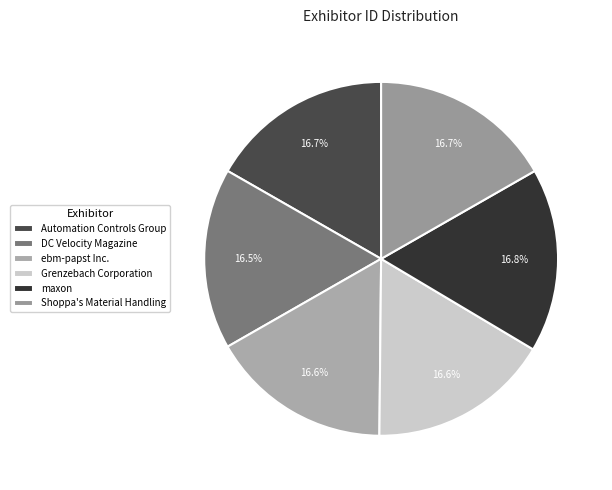

Rank the categories by value from highest to lowest.

maxon, Shoppa's Material Handling, Automation Controls Group, Grenzebach Corporation, ebm-papst Inc., DC Velocity Magazine